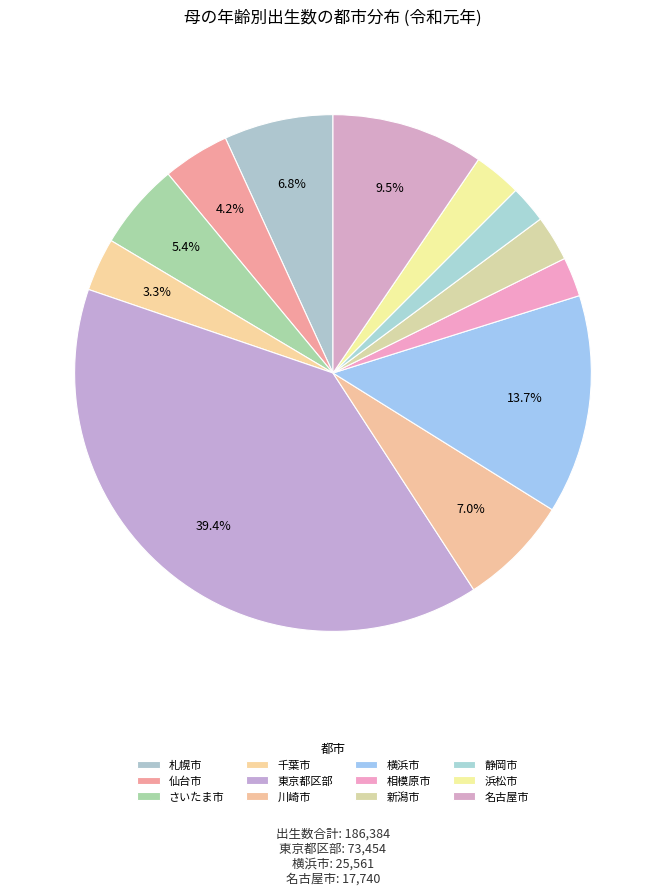

To the nearest percent, what portion does 新潟市 represent?

3%